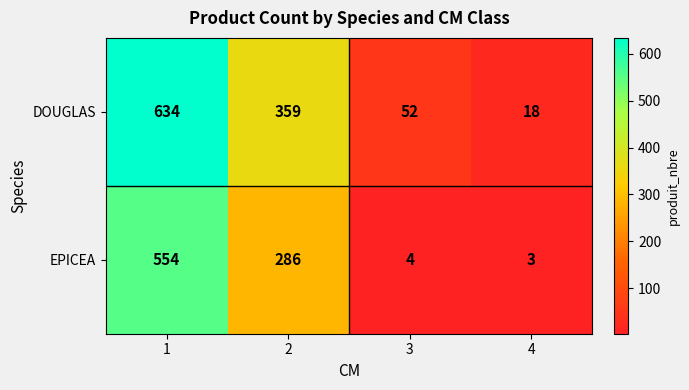

At which category does the chart reach its minimum across all series?

4